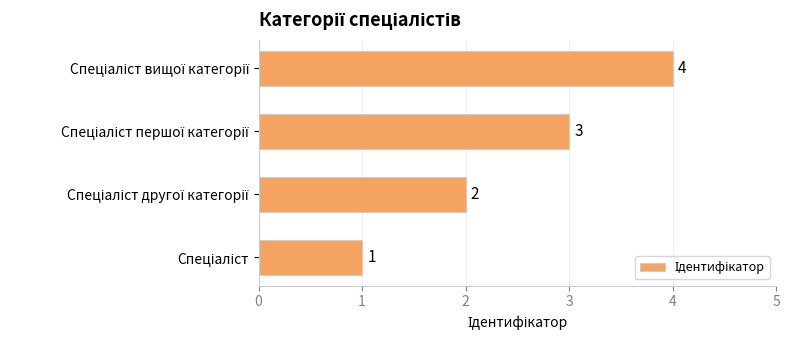

How many bars are there in total?

4